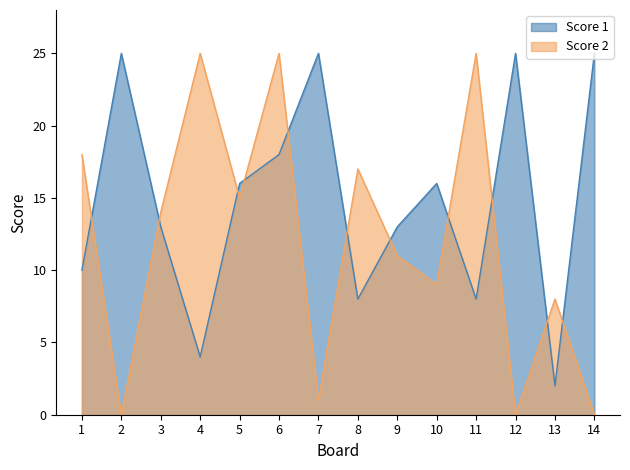

Which series changed the most between 2 and 4?

Score 2